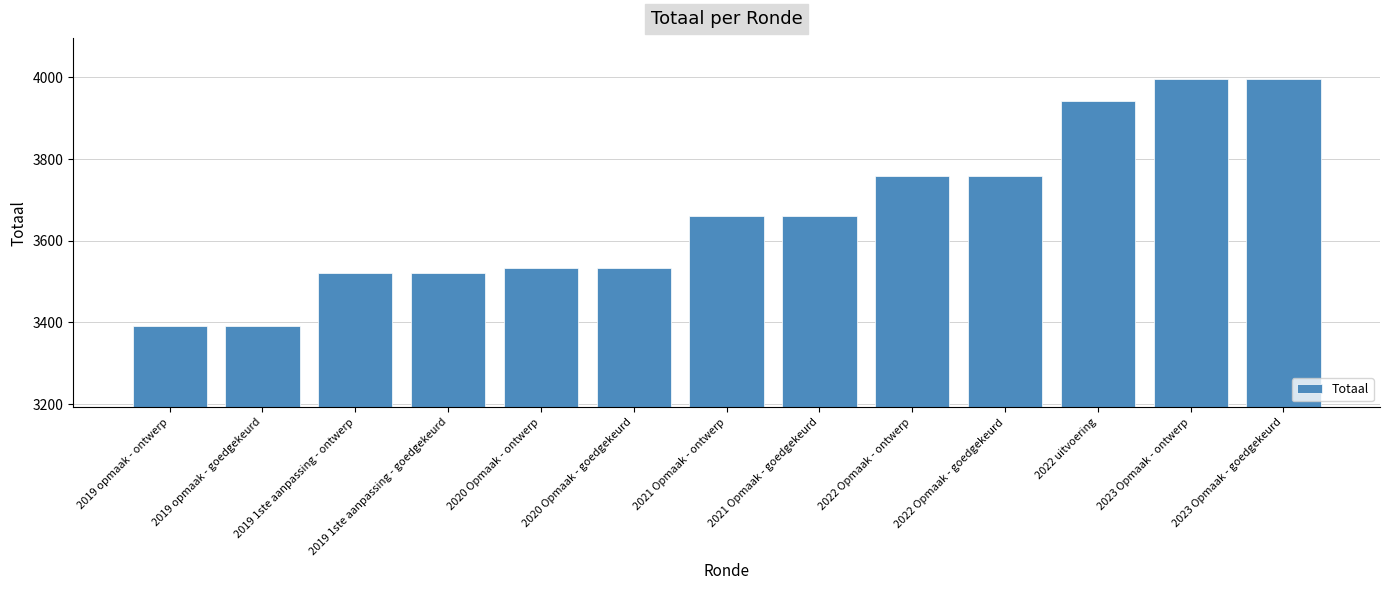

What is the label of the 10th bar from the right?

2019 1ste aanpassing - goedgekeurd